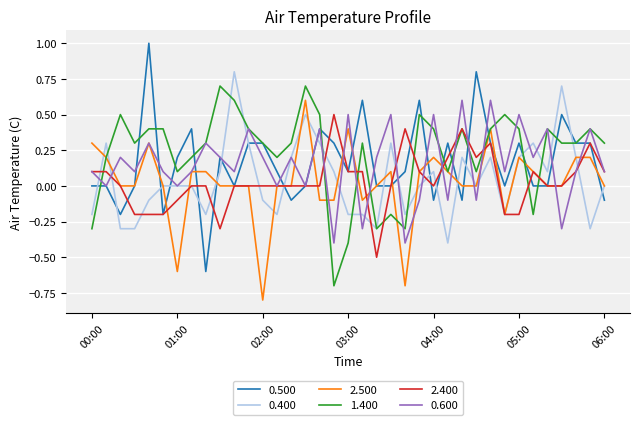

Is this an area chart (filled region under the line)?

No